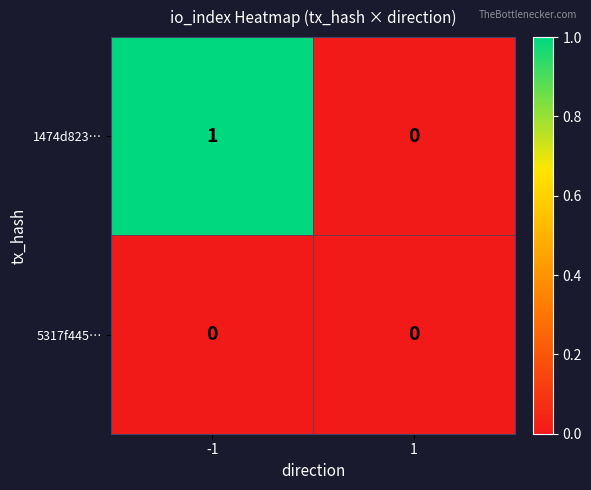

At which category is the sum across all series the highest?

-1